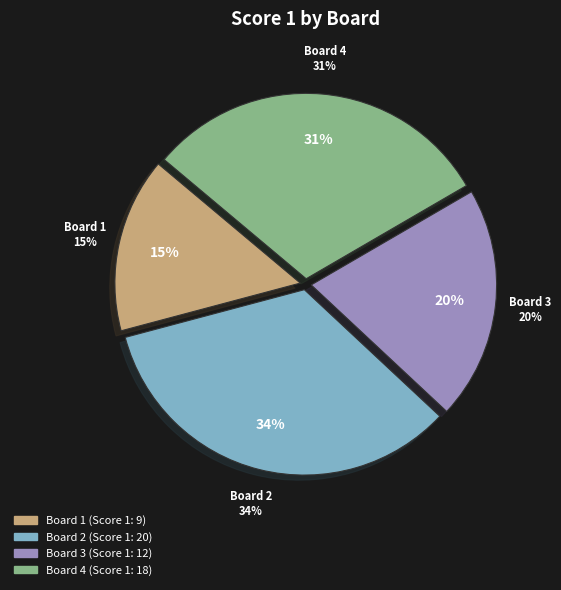

True or false: Board 3 accounts for 20% of the total.

True